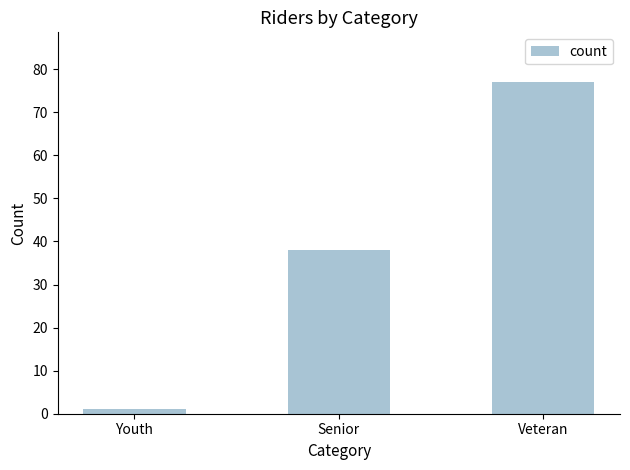

What is the ratio of the value at Veteran to the value at Senior?

2.0